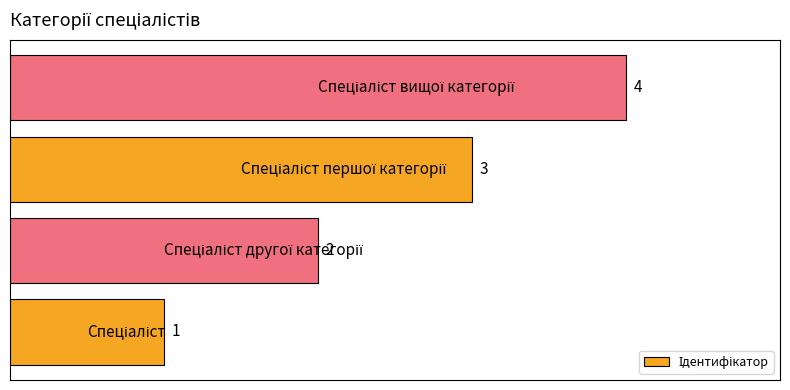

Are the bars grouped side by side (vs. stacked)?

No